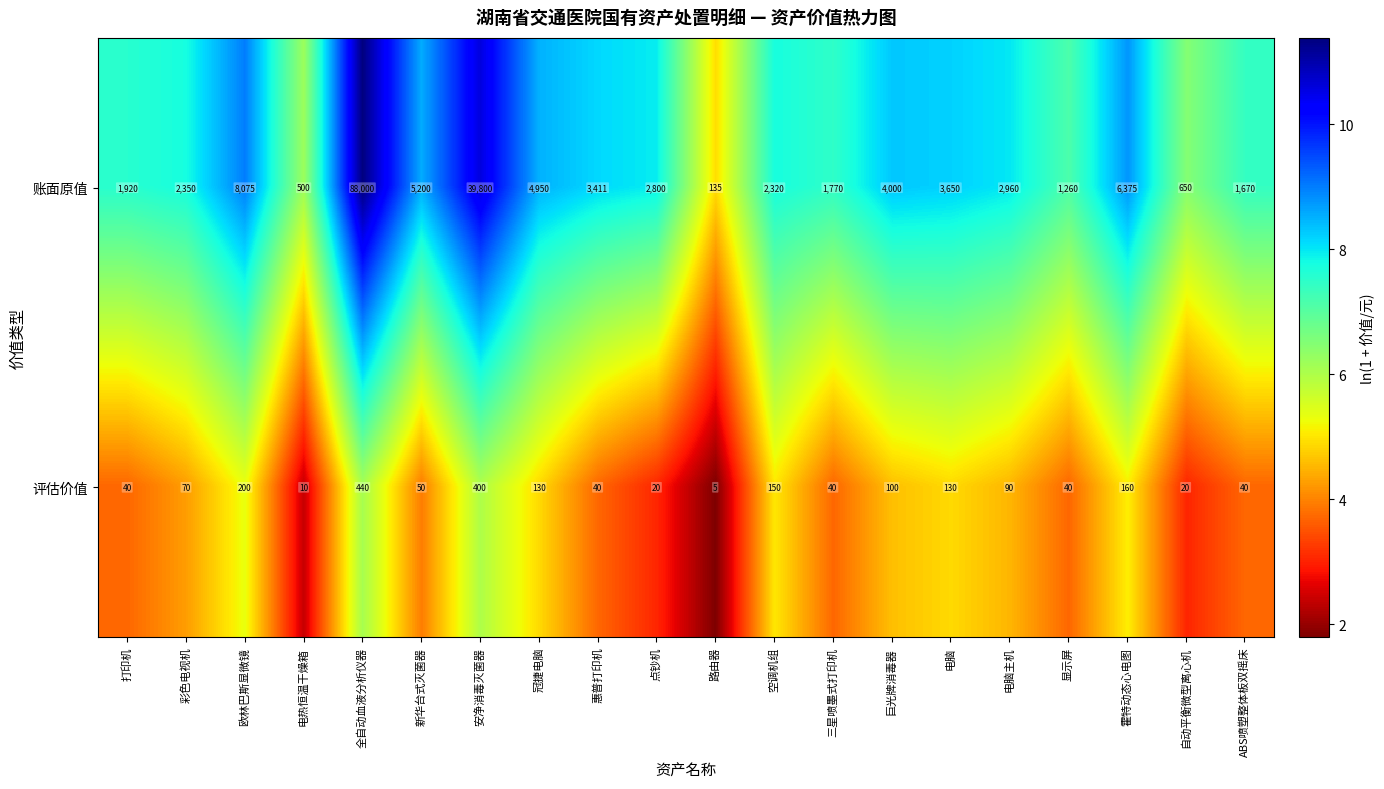

At which category does the chart reach its peak across all series?

全自动血液分析仪器